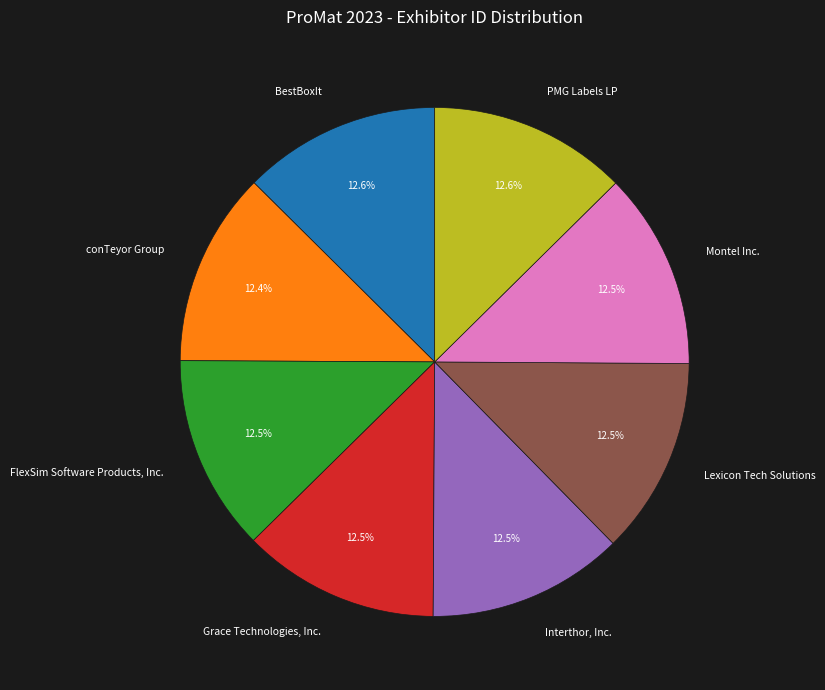

What is the total percentage of Lexicon Tech Solutions and PMG Labels LP?

25.1%